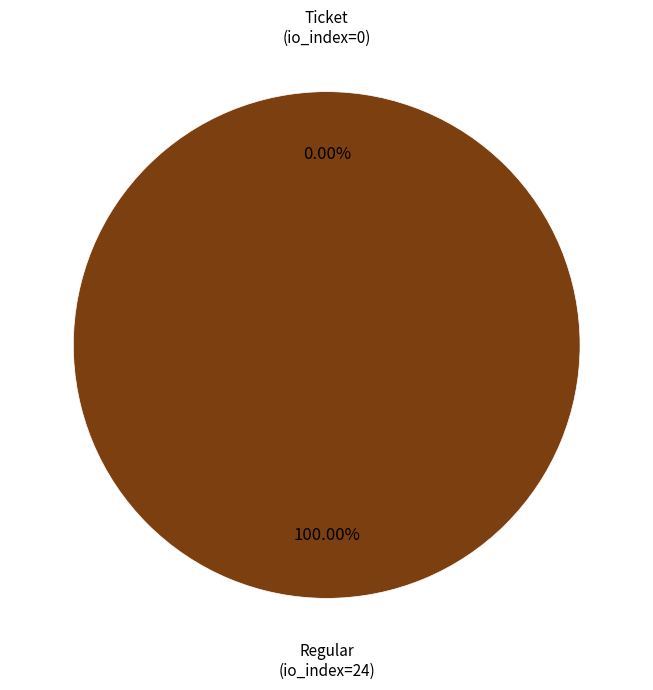

The Ticket (io_index=0) slice represents 0% of the pie. True or false?

True